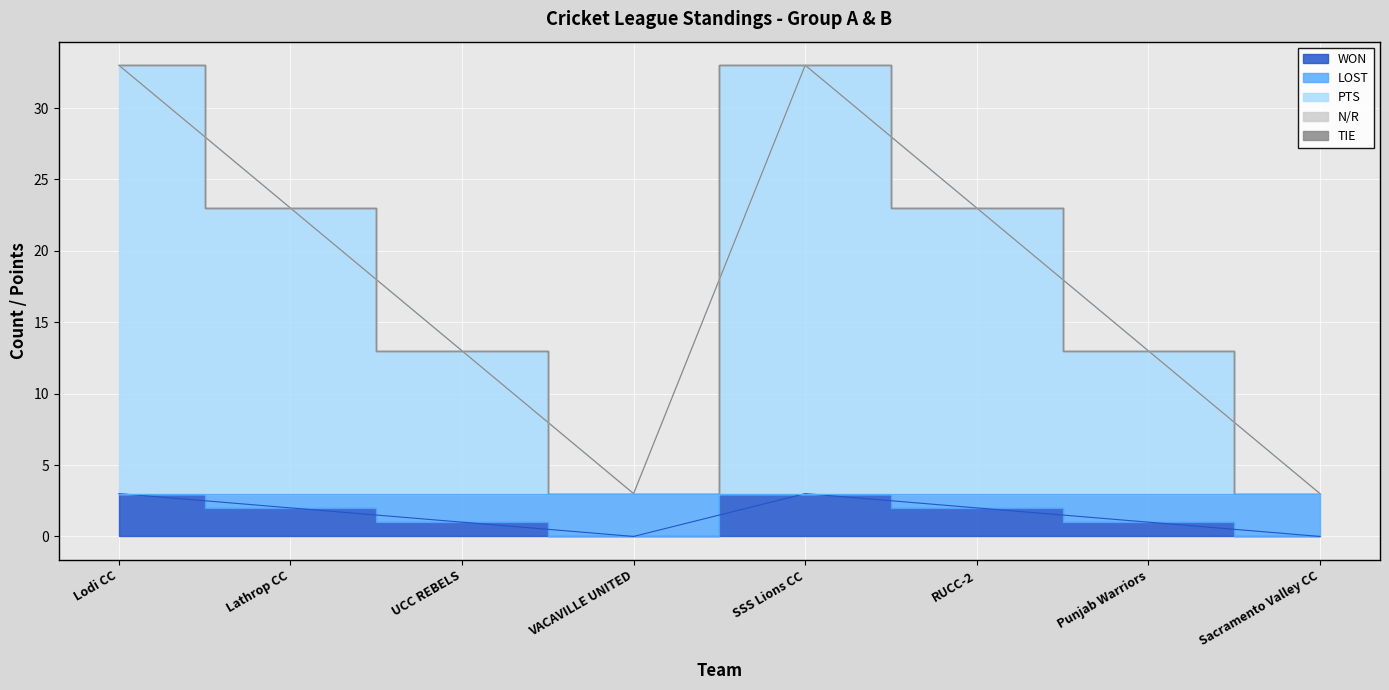

What is the total value across all series at Sacramento Valley CC?

6